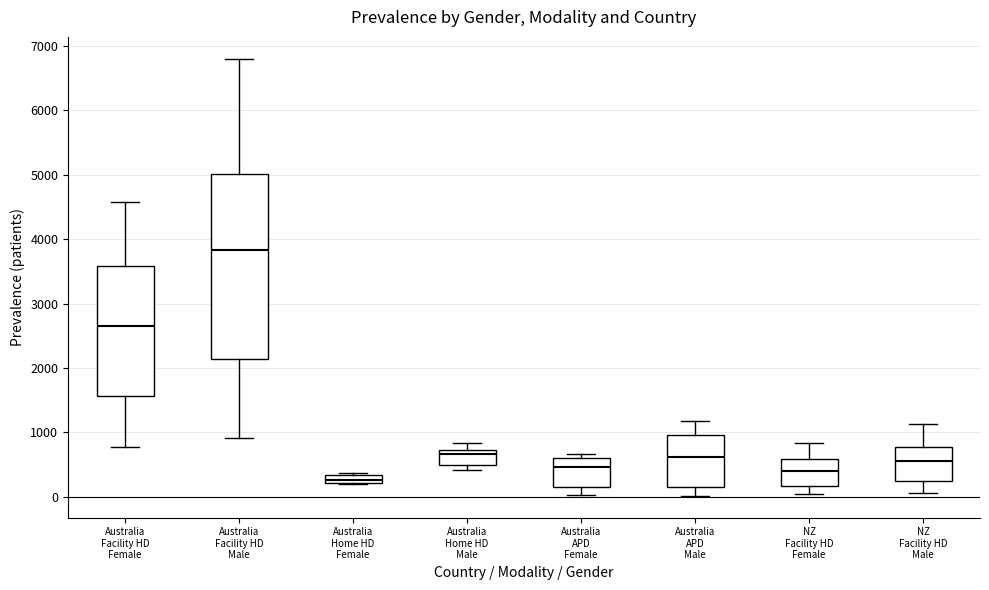

Which box is the tallest, from its lower edge to its upper edge?

Australia Facility HD Male